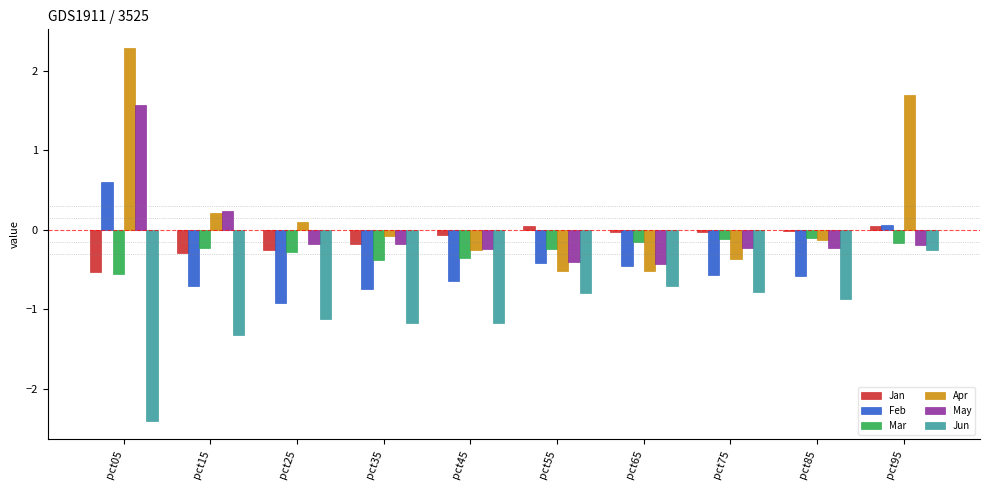

What is the total value across all series at pct45?

-2.7